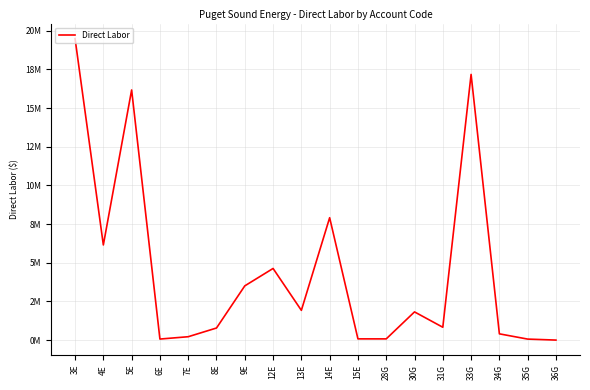

Is this an area chart (filled region under the line)?

No